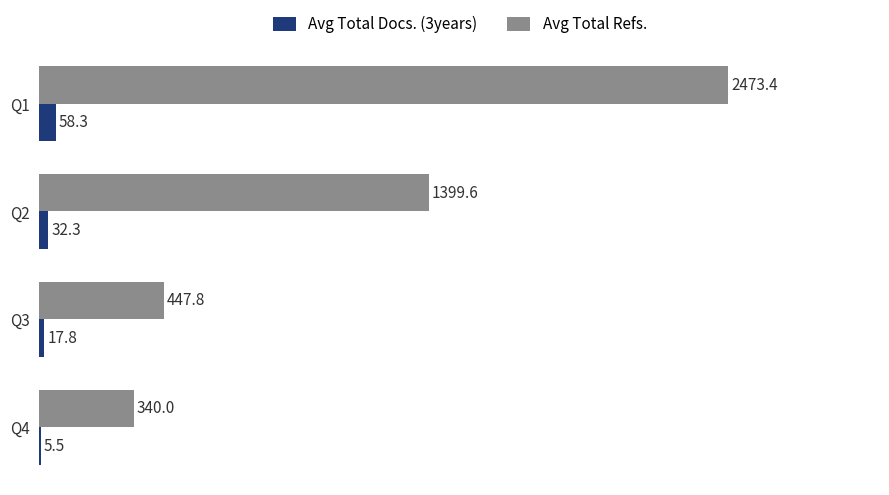

What are all the series names shown in the legend?

Avg Total Docs. (3years), Avg Total Refs.